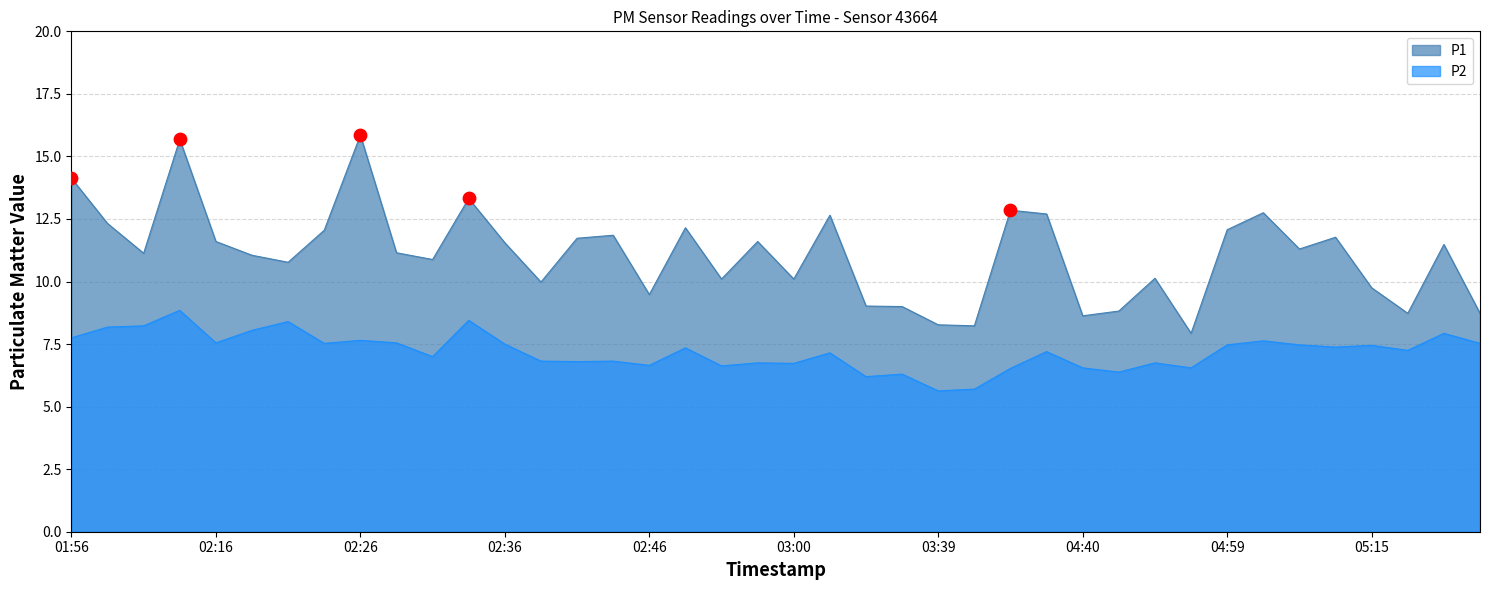

What are all the series names shown in the legend?

P1, P2